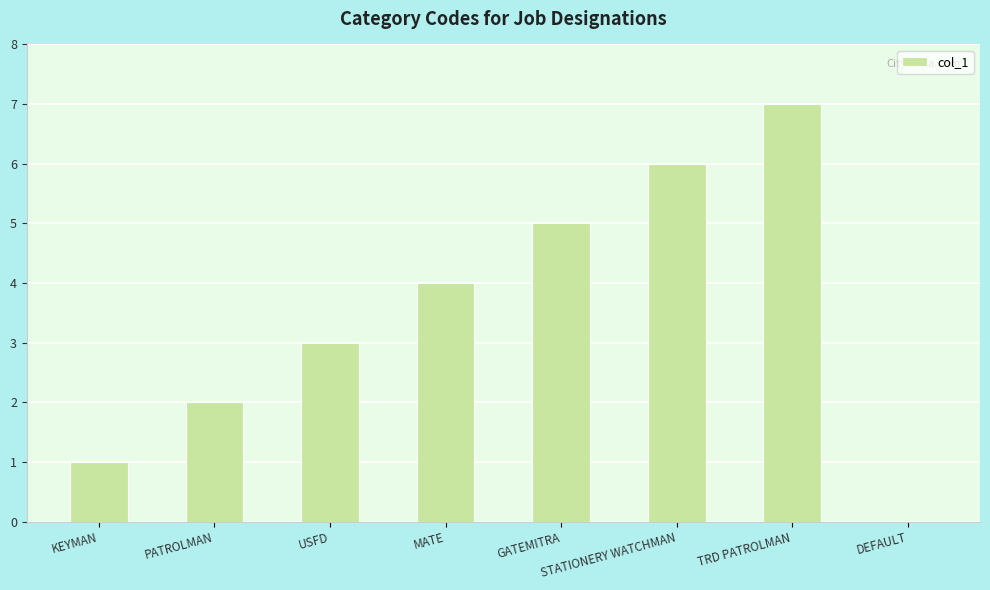

What is the sum of all values?

28